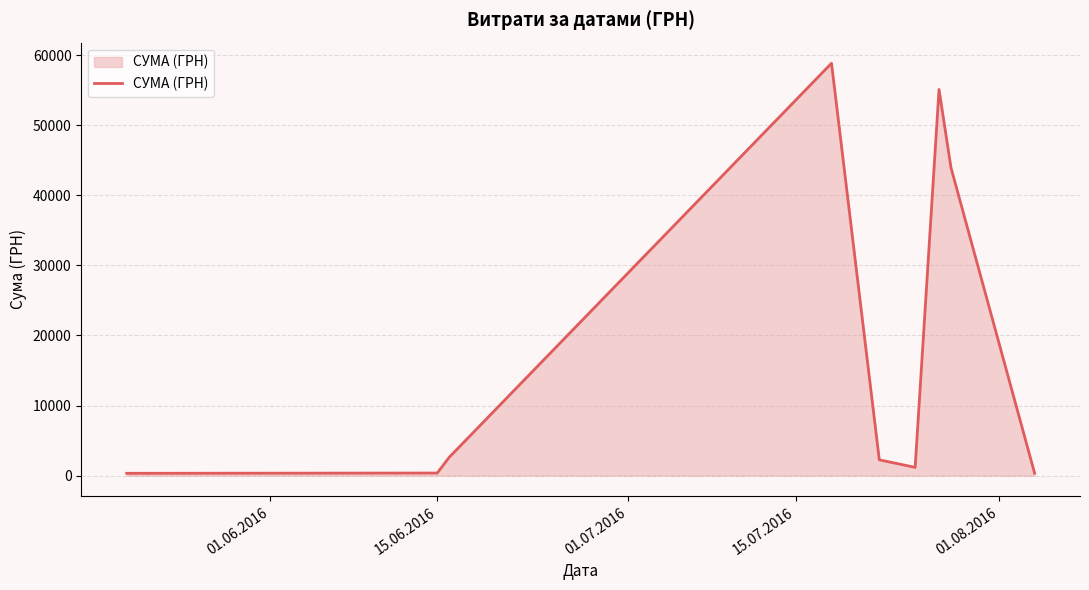

What is the difference between the maximum and minimum values?

58510.0